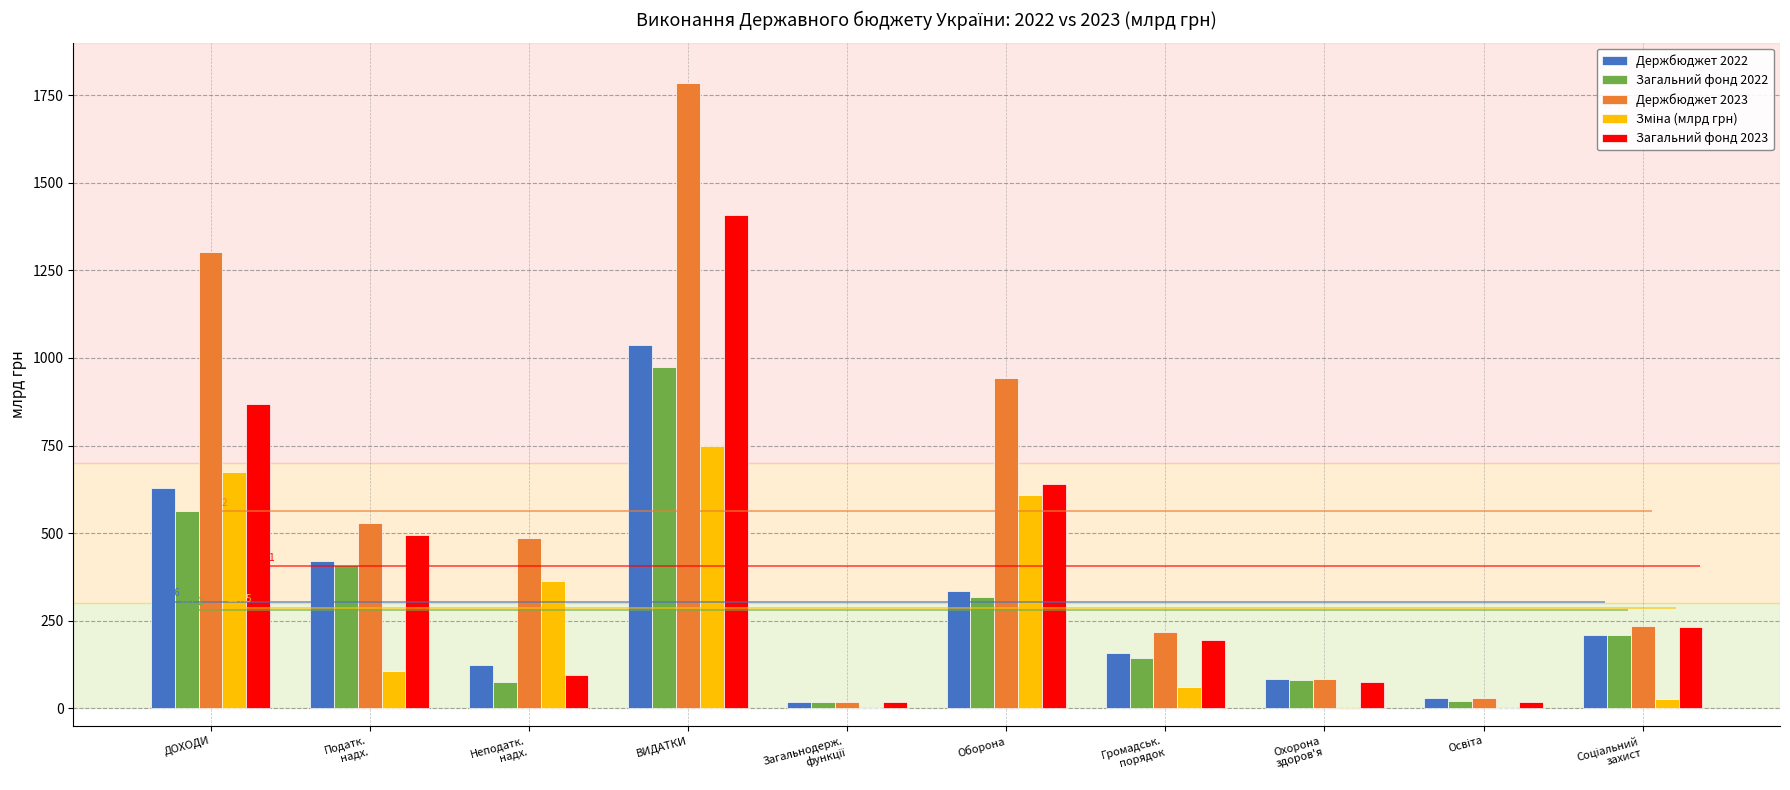

Are the bars horizontal?

No